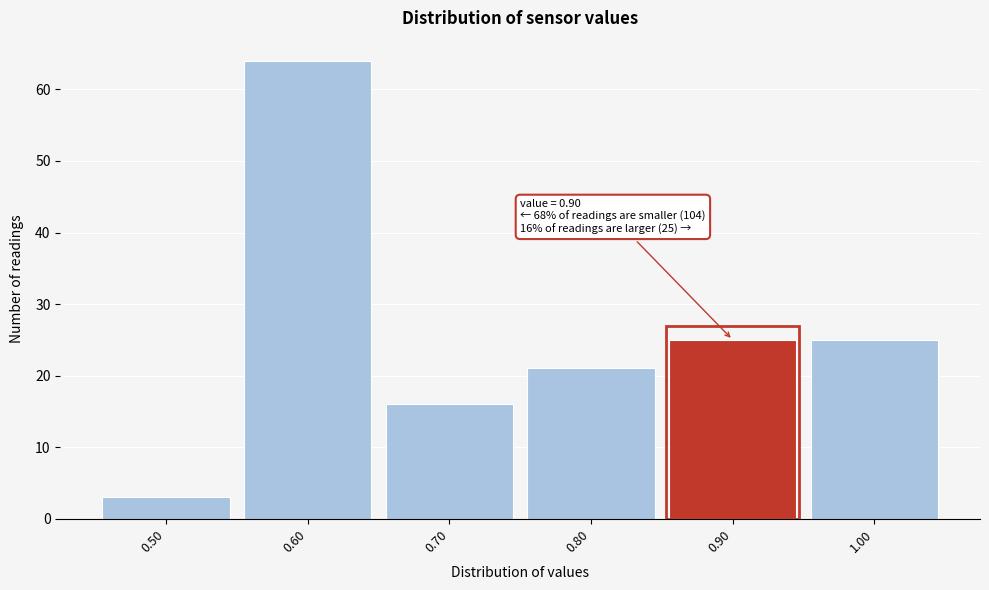

Which range on the x-axis has the tallest bar?

0.55 to 0.65